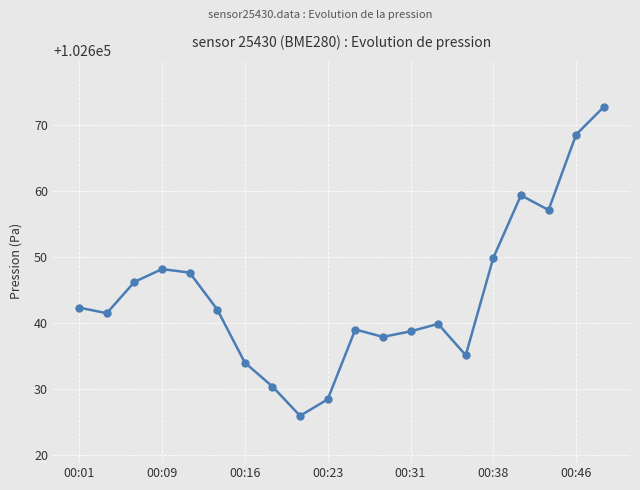

How many points are lower than both their immediate neighbors (excluding endpoints)?

5